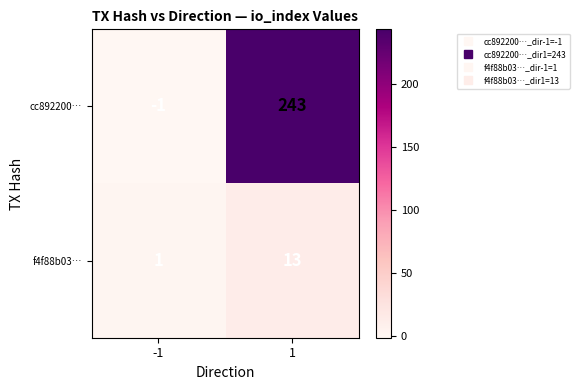

What is the sum of the cc892200… values at 1 and -1?

242